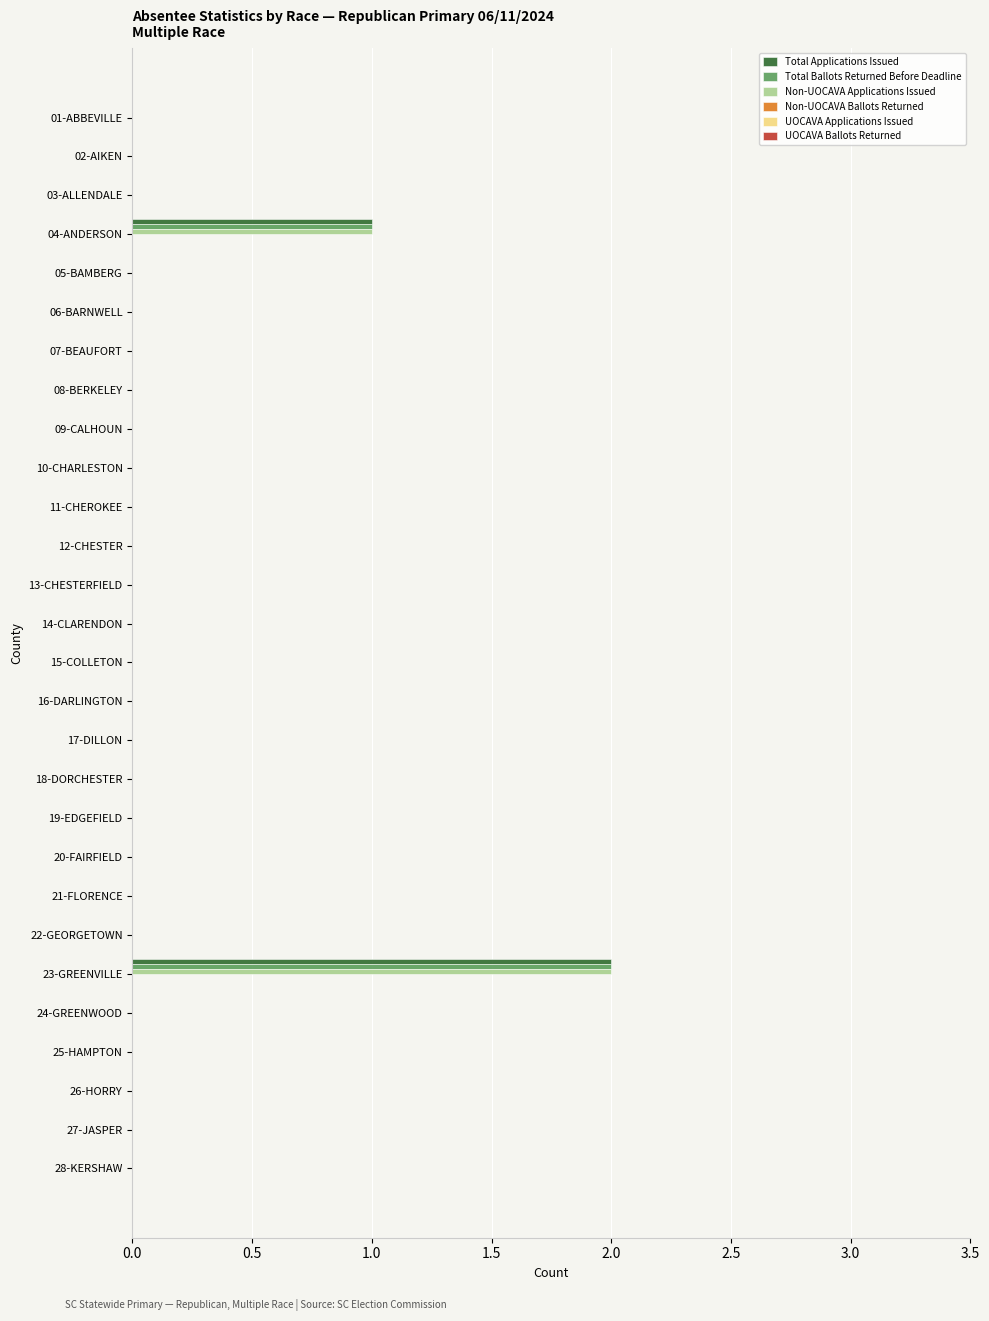

What is the sum of all Total Applications Issued values?

3